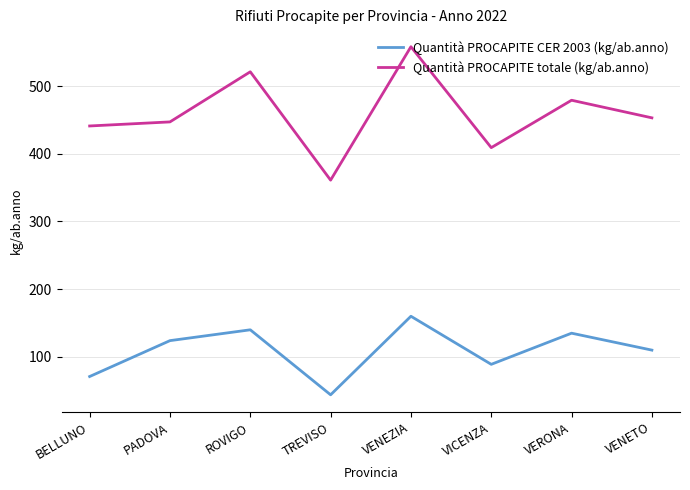

Is the value of Quantità PROCAPITE totale (kg/ab.anno) at VENETO greater than the value of Quantità PROCAPITE CER 2003 (kg/ab.anno) at VERONA?

Yes